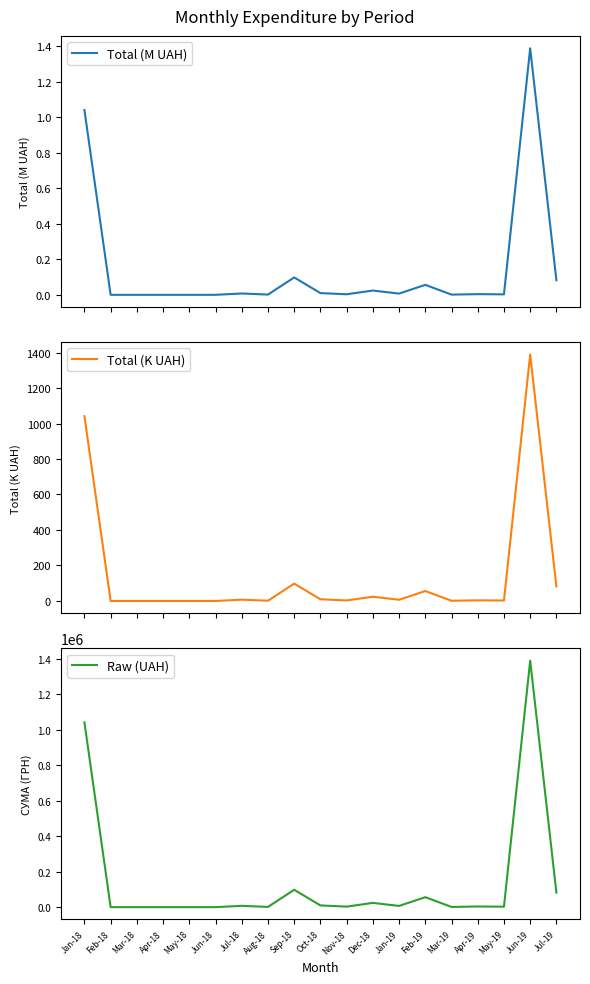

Reading left to right, extract all data points from this chart.

Total (M UAH): 1.0	0.0	0.0	0.0	0.0	0.0	0.0	0.0	0.1	0.0	0.0	0.0	0.0	0.1	0.0	0.0	0.0	1.4	0.1
Total (K UAH): 1041.1	0.0	0.0	0.0	0.0	0.0	7.4	1.3	97.9	9.7	3.0	24.0	6.9	56.2	1.2	3.7	2.6	1388.9	81.9
Raw (UAH): 1041144.5	0.0	0.0	0.0	0.0	0.0	7425.0	1299.5	97863.0	9700.0	2984.2	24038.3	6863.2	56162.7	1168.8	3730.0	2595.0	1388923.1	81900.8